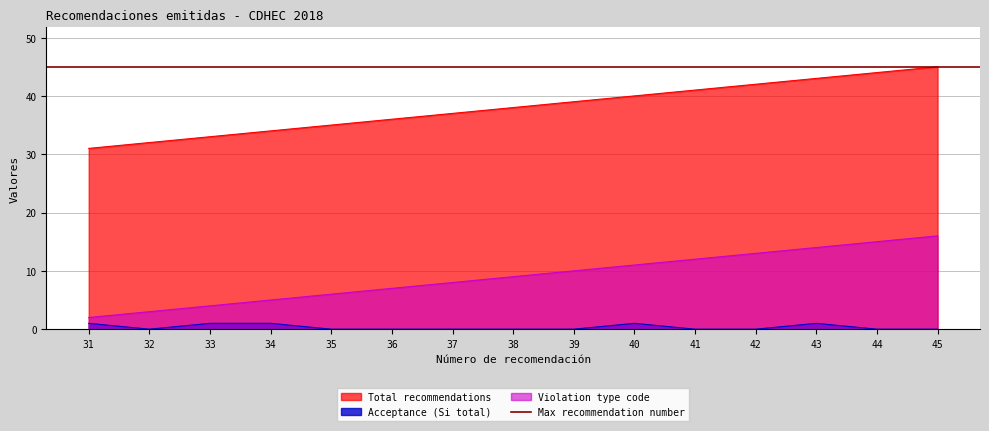

What is the average value of the Total recommendations series?

38